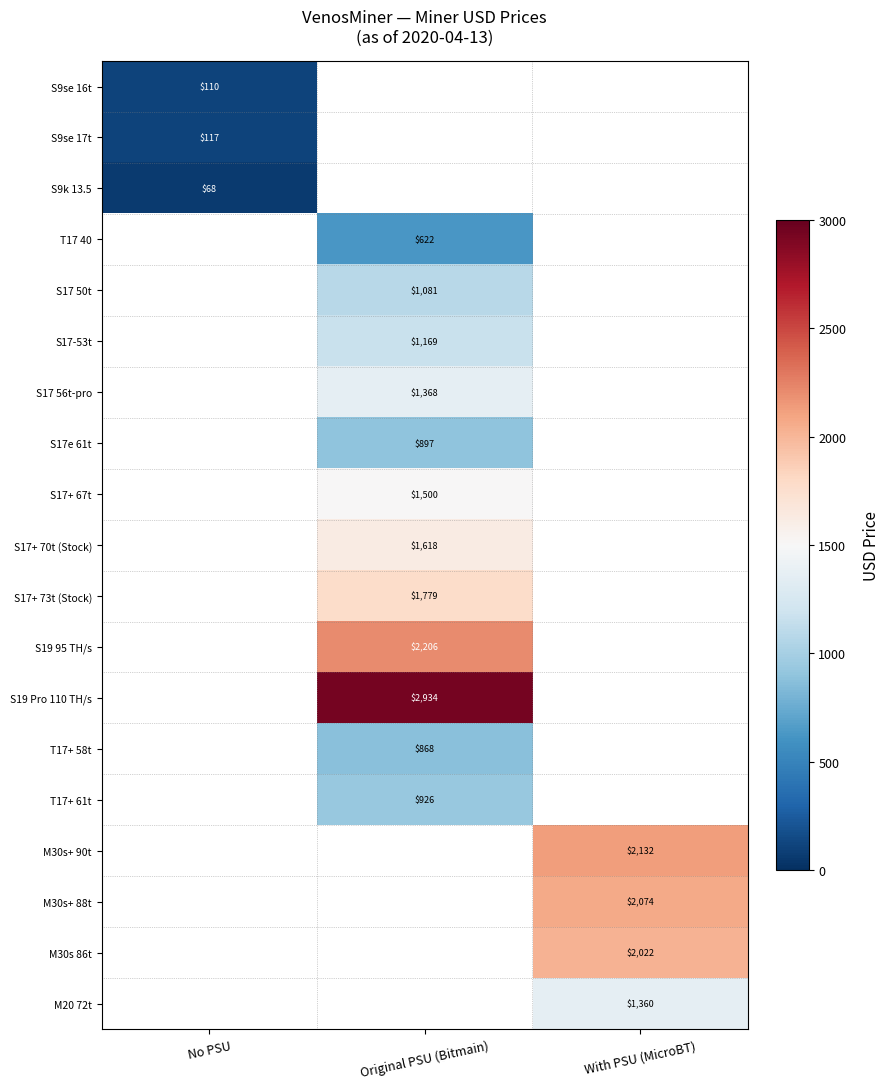

How many values in S19 95 TH/s are above zero?

1